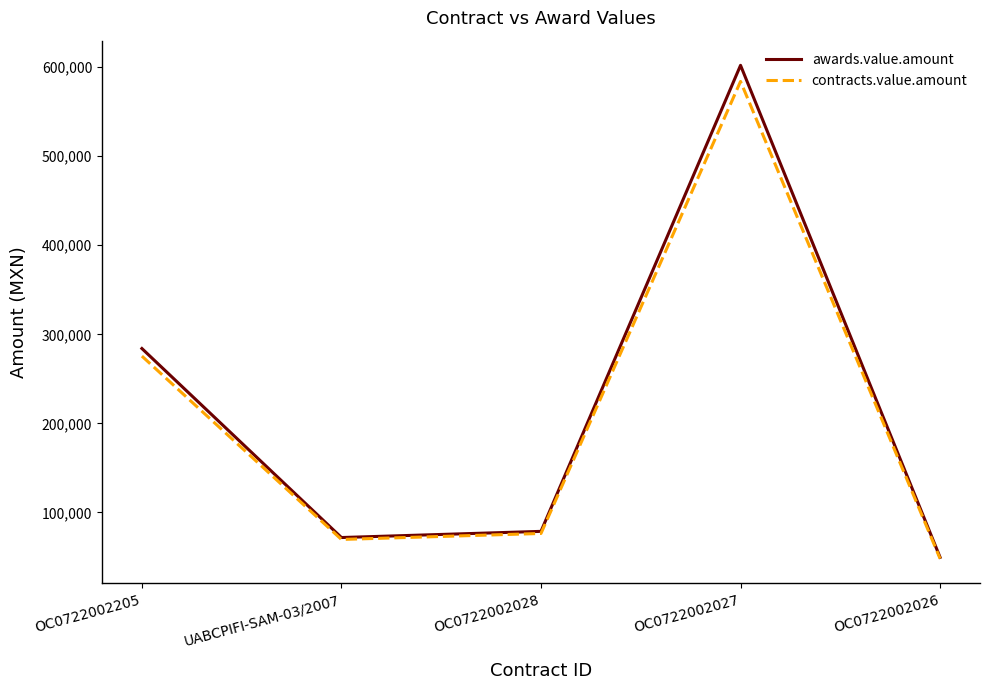

Is the value of contracts.value.amount at OC0722002027 greater than the value of awards.value.amount at OC0722002026?

Yes